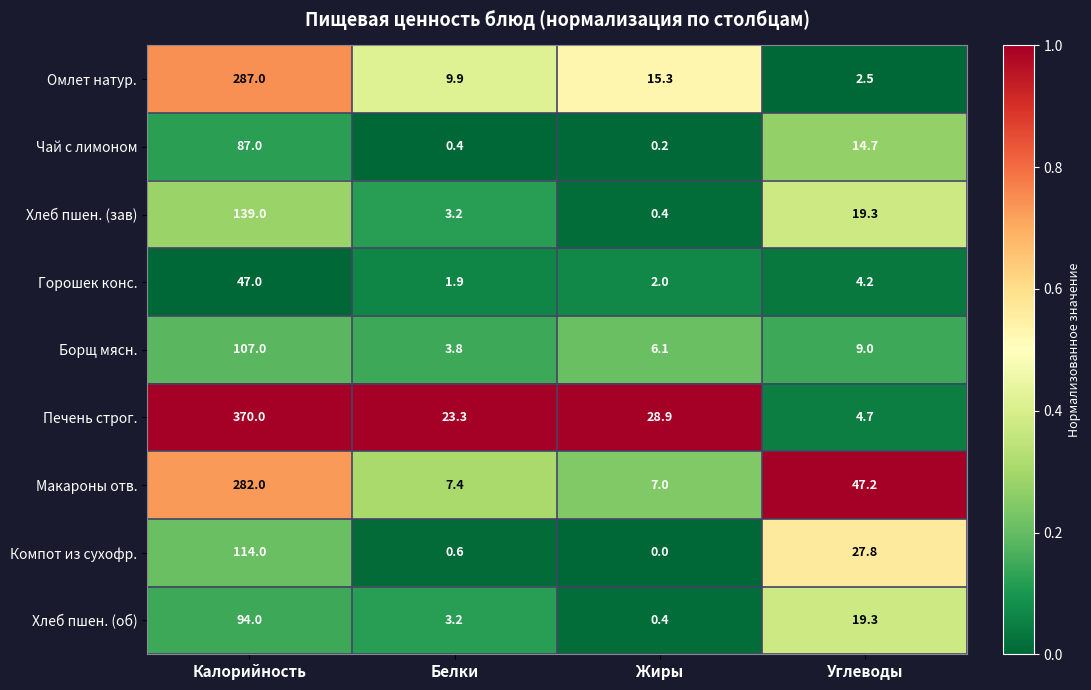

At Калорийность, list the series in order from smallest to largest.

Горошек конс., Чай с лимоном, Хлеб пшен. (об), Борщ мясн., Компот из сухофр., Хлеб пшен. (зав), Макароны отв., Омлет натур., Печень строг.